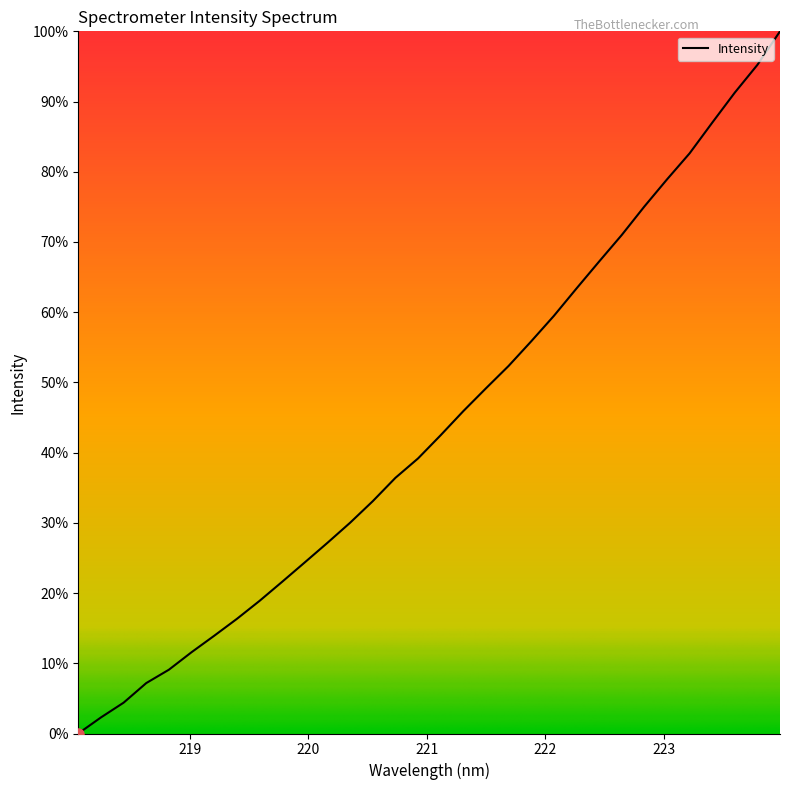

What is the difference between the maximum and minimum values?

100.0